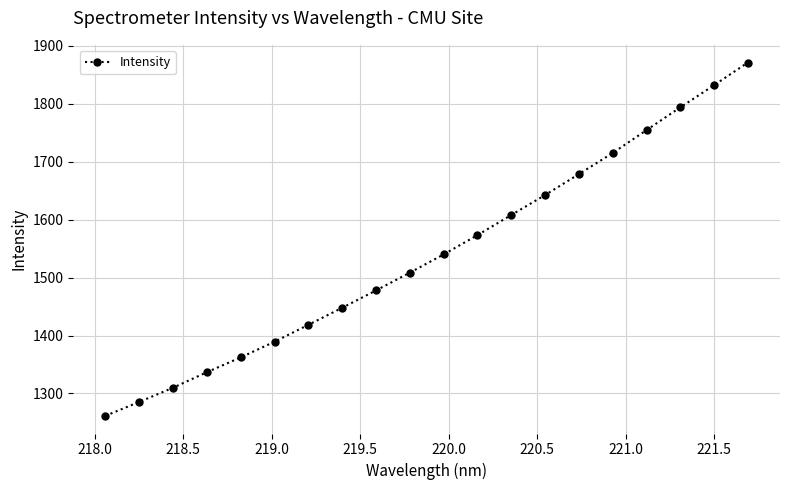

How many lines are shown in the chart?

1